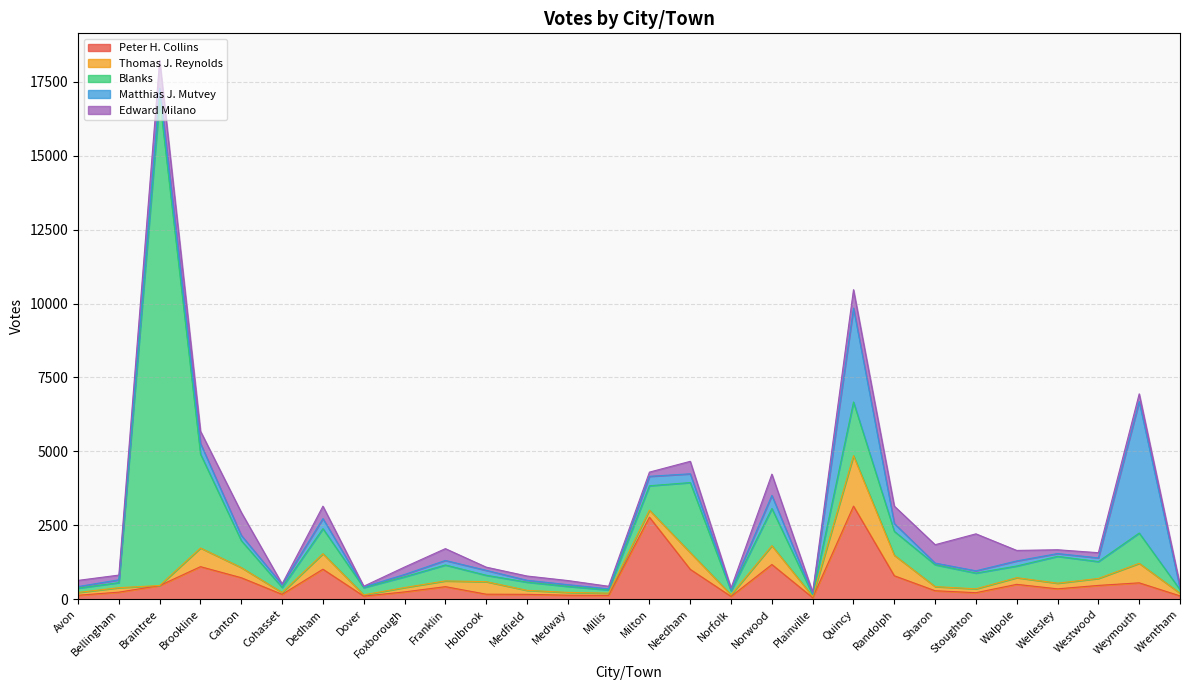

How many lines are shown in the chart?

5